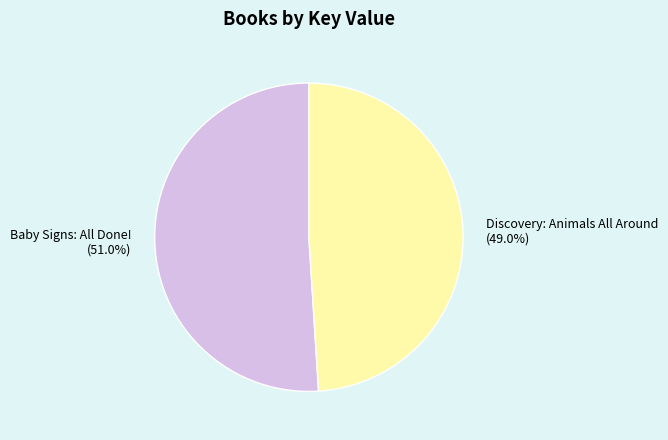

Which slice represents more than half of the pie?

Baby Signs: All Done!